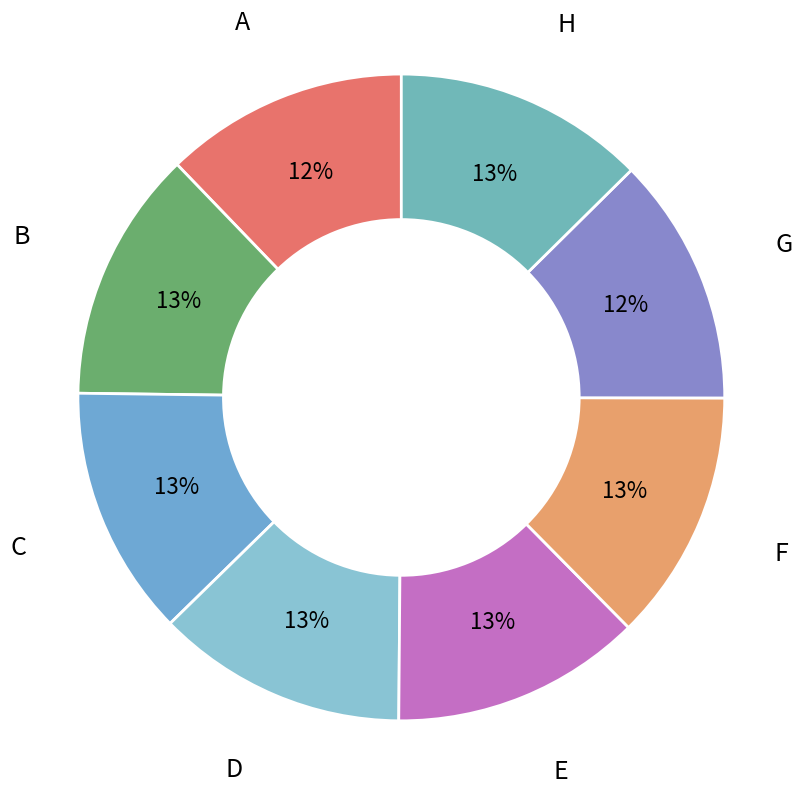

Is there a majority slice in this chart?

No